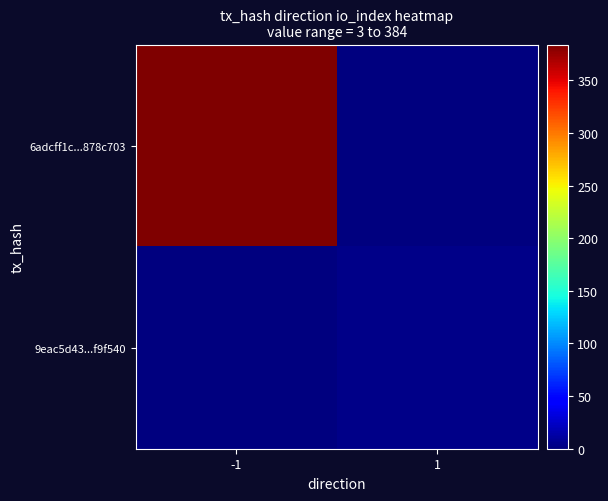

Reading left to right, list all the values displayed in this chart.

6adcff1c...878c703: -1=384	1=0
9eac5d43...f9f540: -1=0	1=3